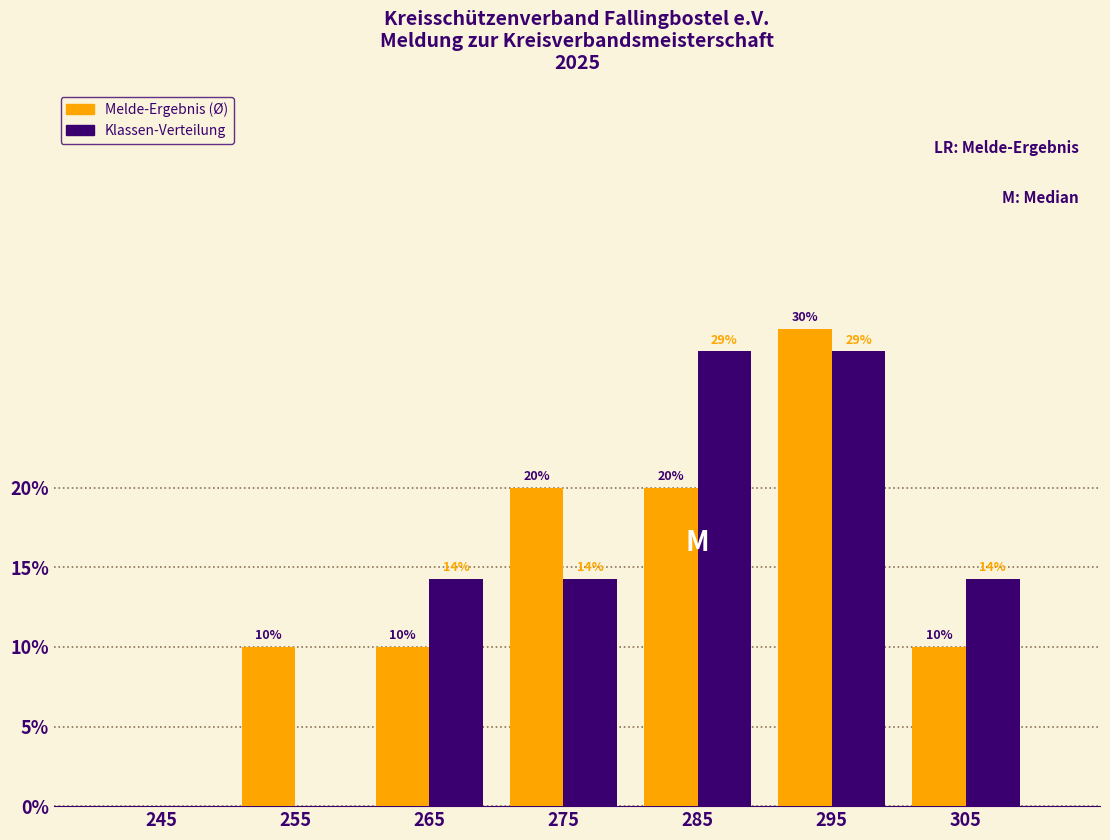

True or false: Melde-Ergebnis (Ø) has a value of 8.3 at 275.

False